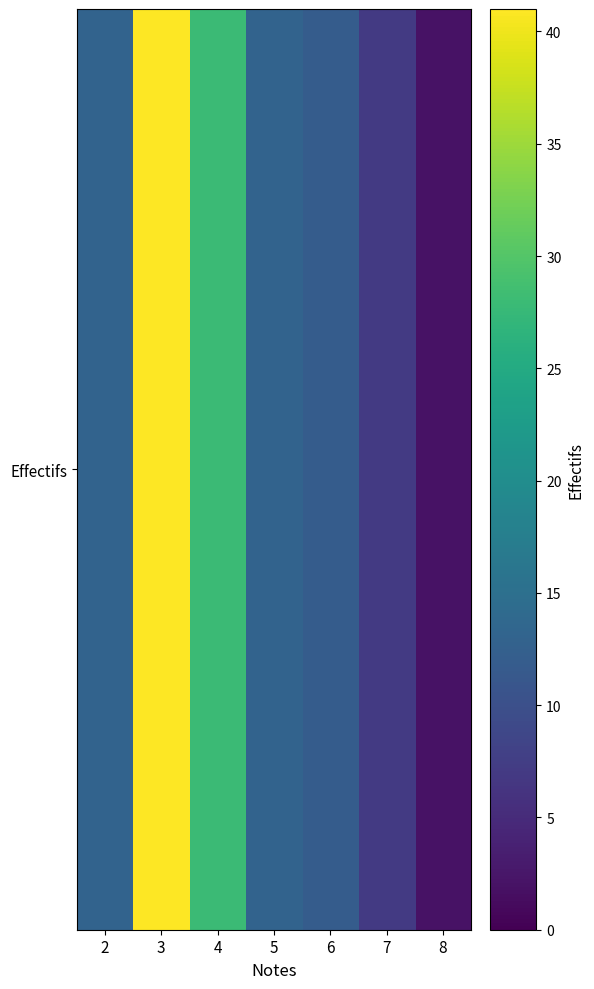

Between 4 and 6, which is larger?

4